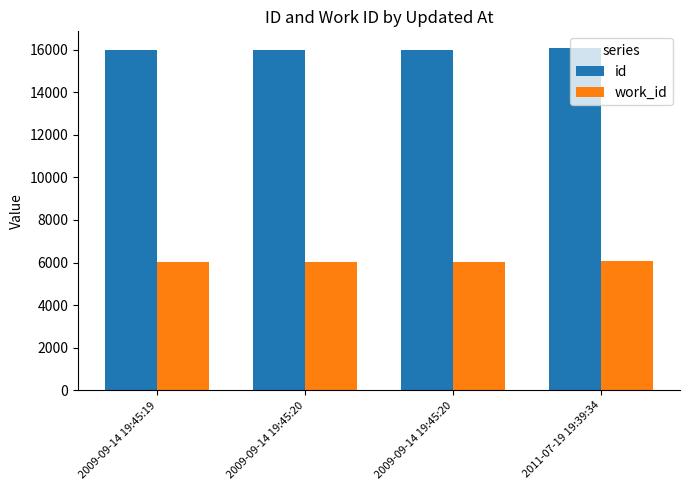

How many groups of bars are there?

4